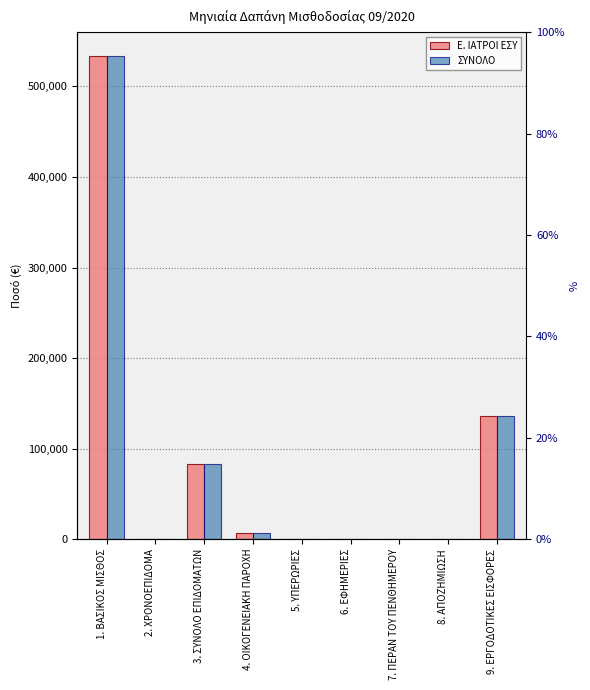

How many data points does each series have?

9